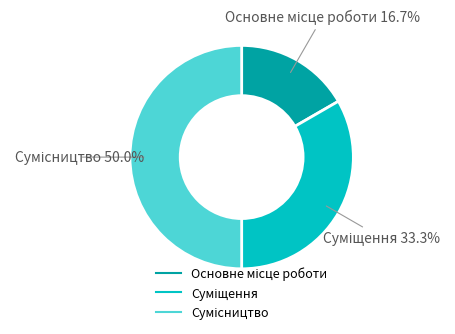

Count the number of slices in the pie.

3